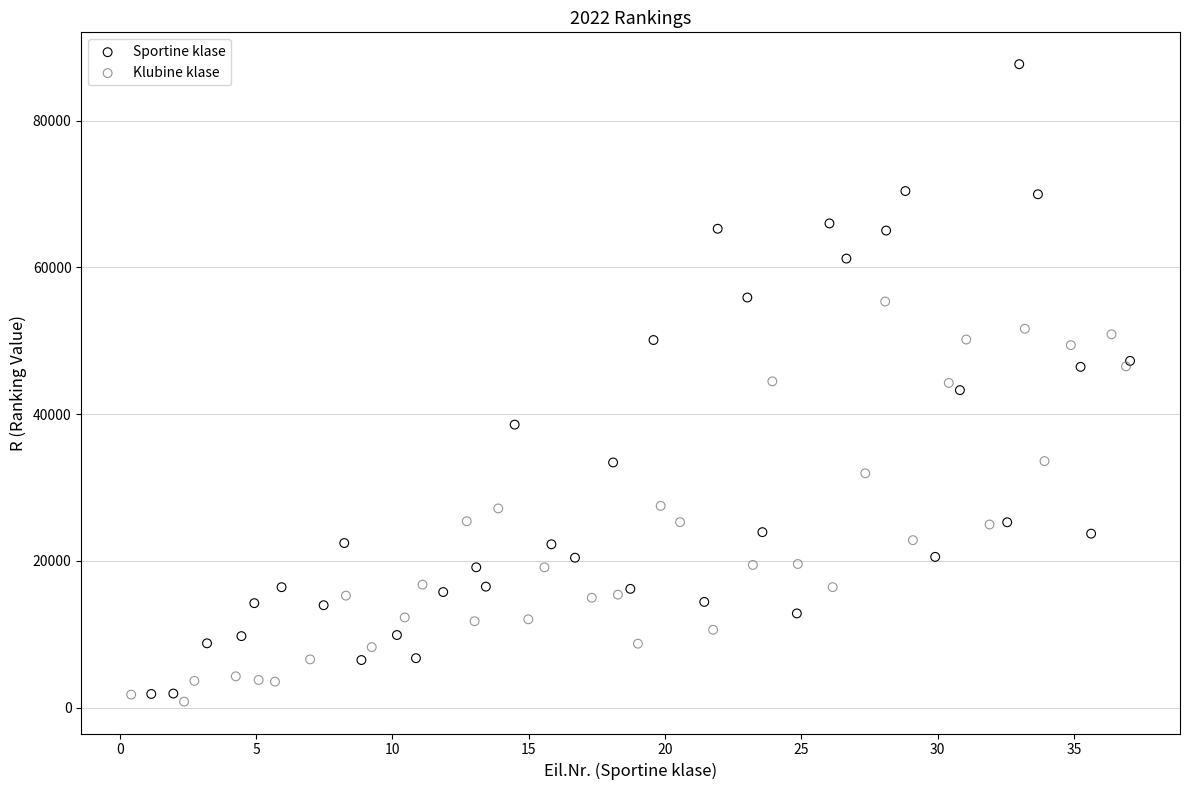

Which series contains the highest Y value?

Sportine klase